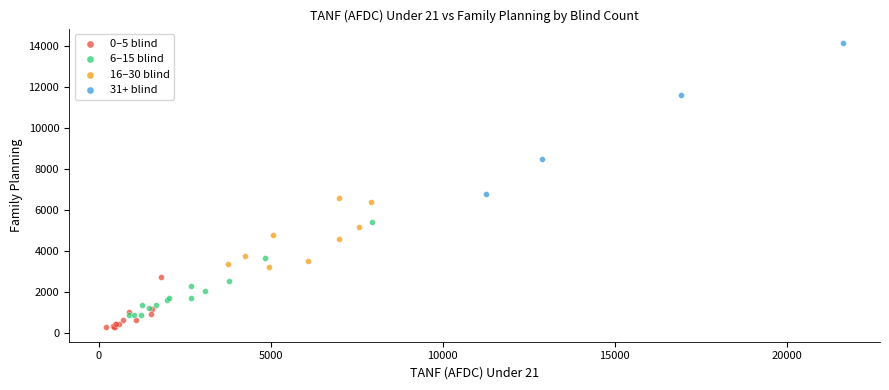

Which series reaches the maximum Y coordinate?

31+ blind